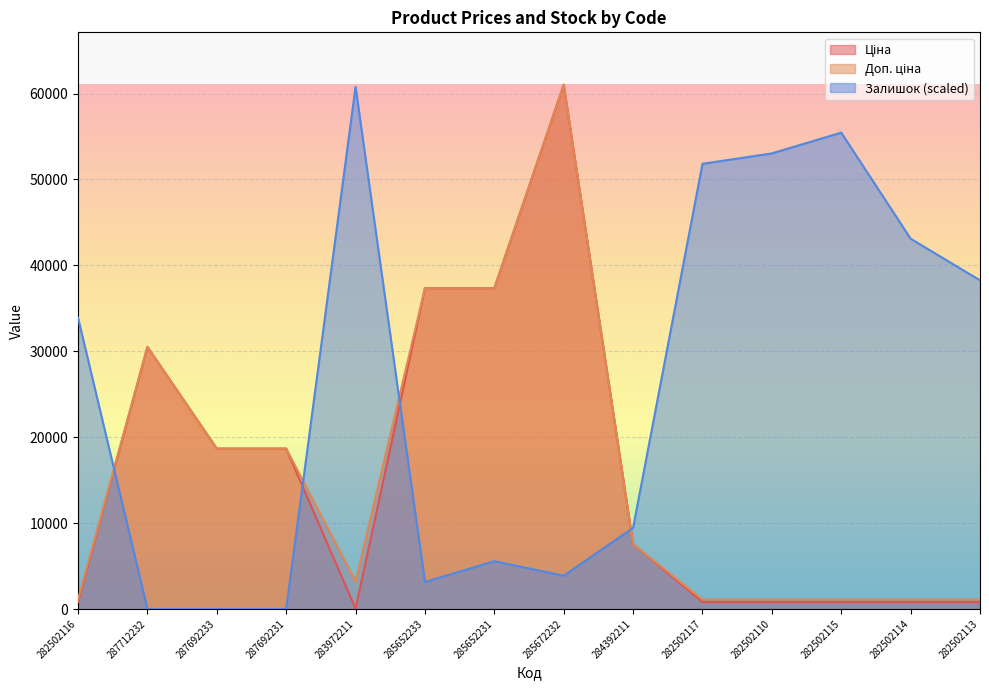

How many intersections are there between Ціна and Залишок?

4